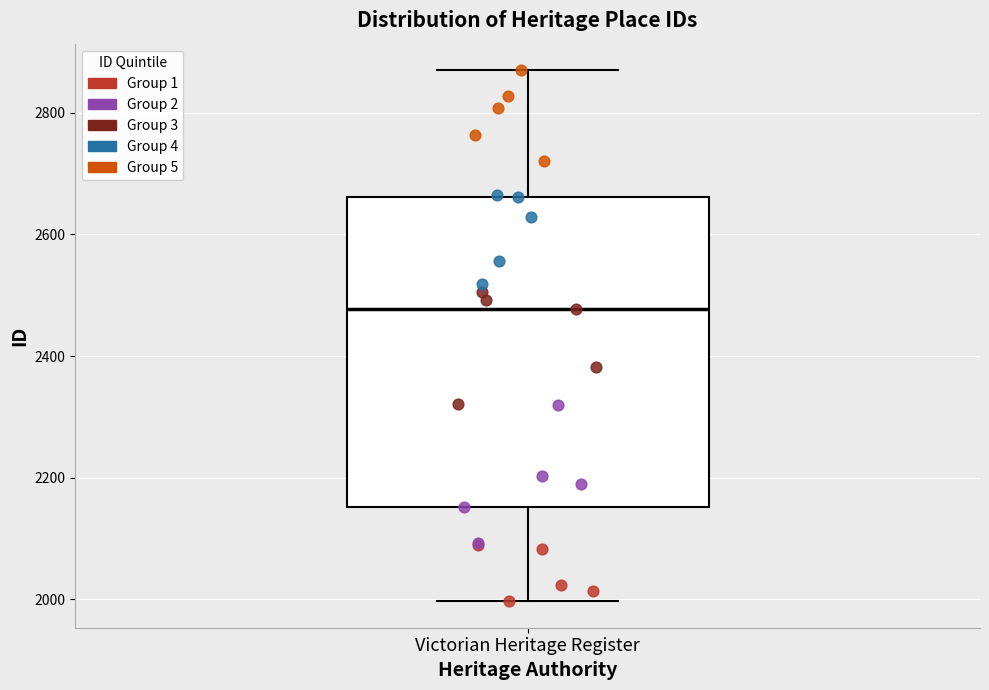

Transcribe this box plot: give where the median line is, the range the box spans, and where the two whiskers end, as read against the y-axis. The values are not printed on the chart, so give them approximately, as read against the axis.

median 2480, box 2160 to 2660, whiskers 2000 to 2880